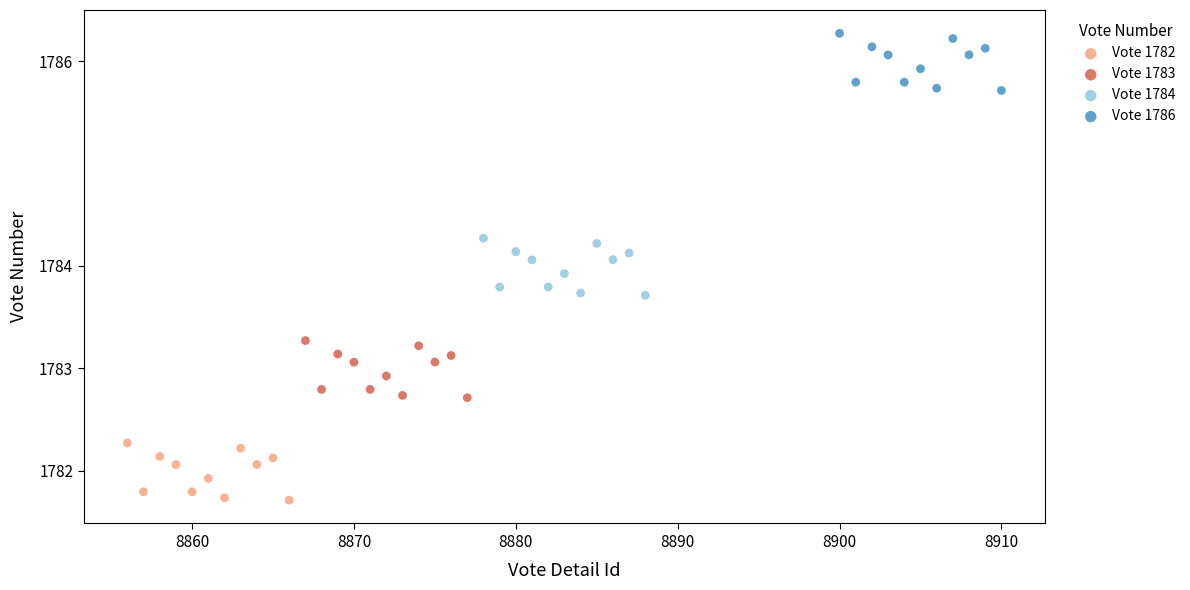

What are all the series names shown in the legend?

Vote 1782, Vote 1783, Vote 1784, Vote 1786